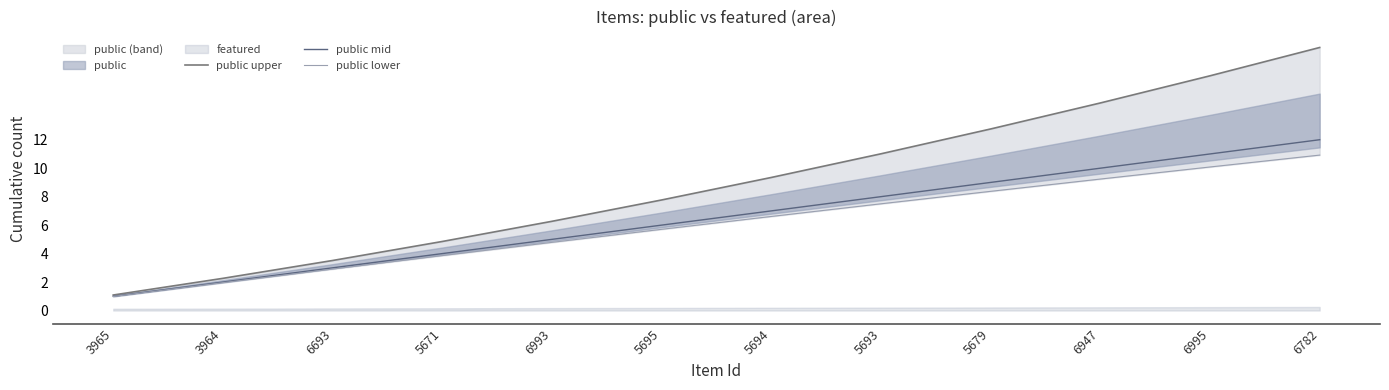

Which label corresponds to the smallest value in the chart?

3965